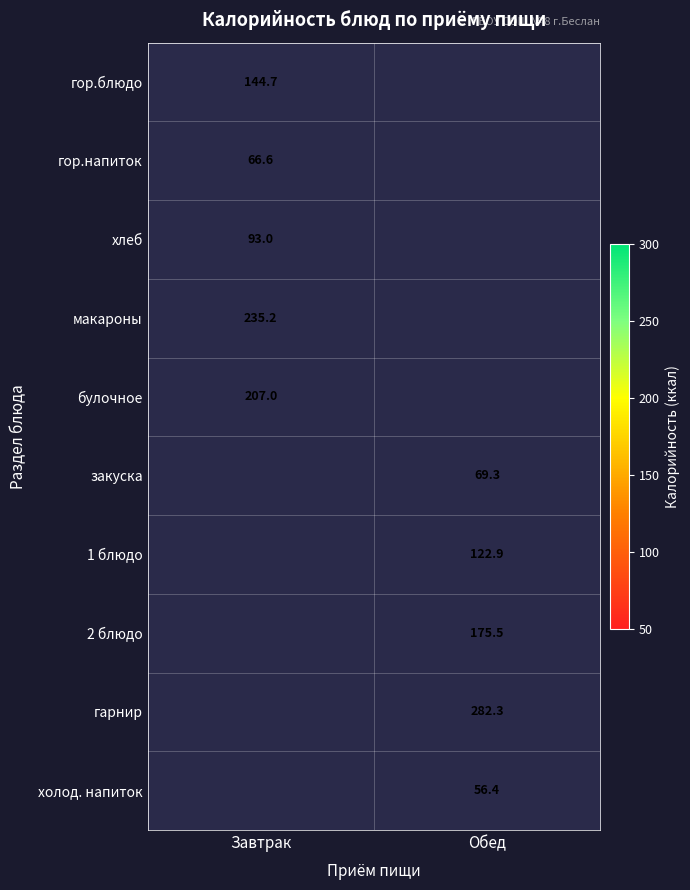

True or false: гор.блюдо has a value of 80.5 at Завтрак.

False